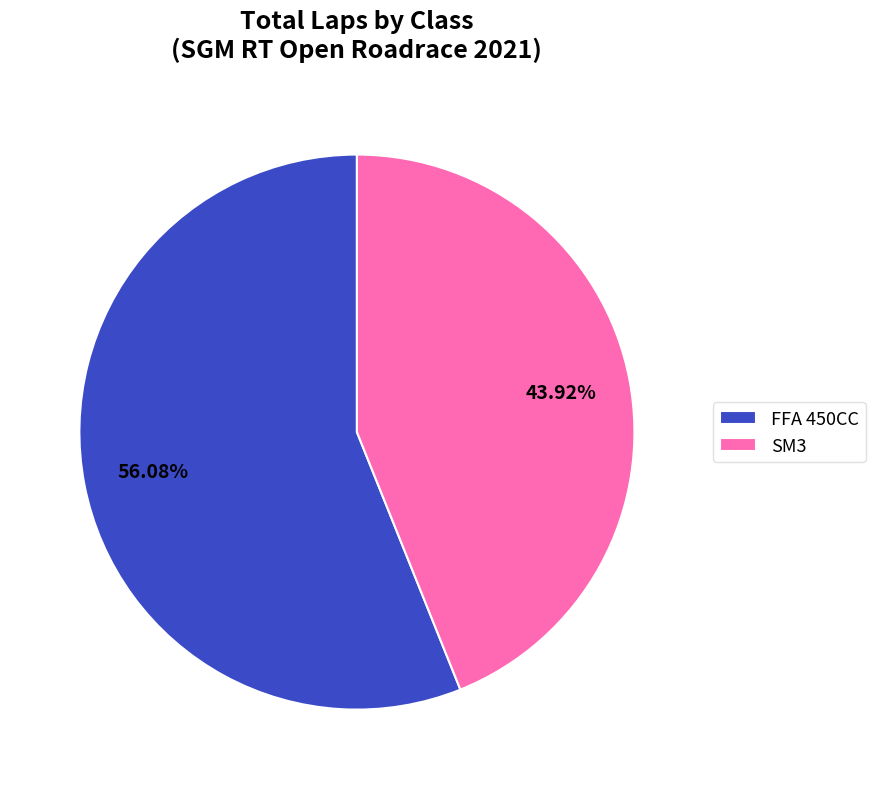

Does FFA 450CC represent more than half of the total?

Yes